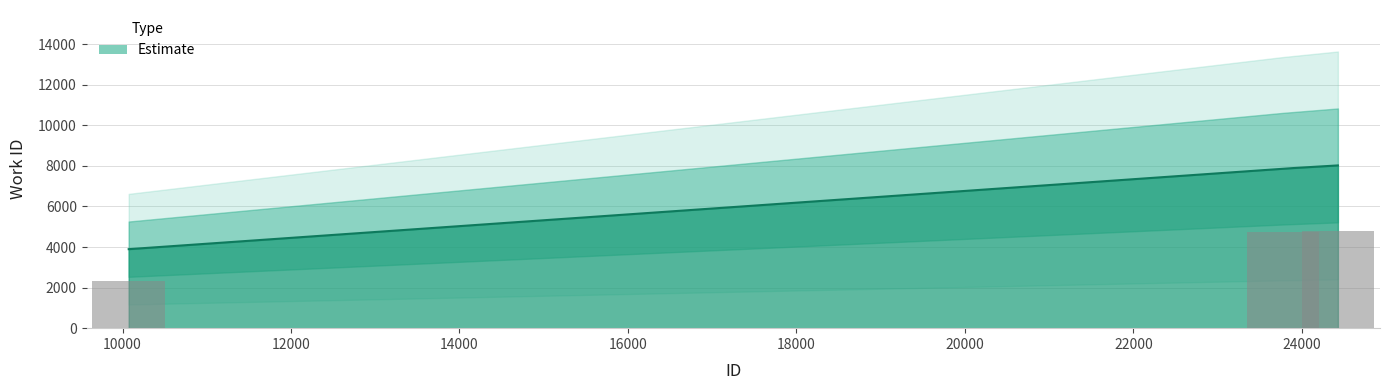

Reading left to right, what are all the values shown in this chart?

2337.0	4718.4	4814.4